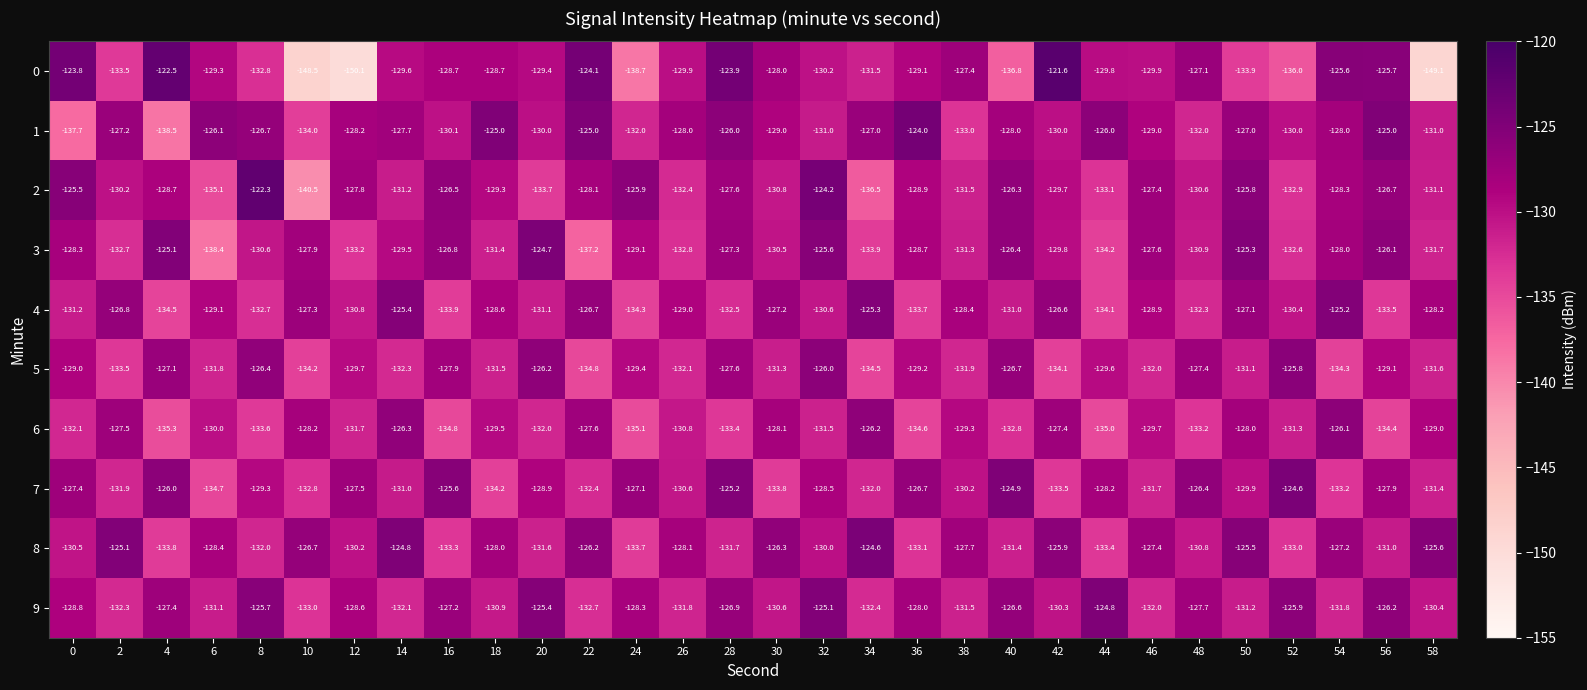

True or false: 4 has a value of -225.7 at 32.

False